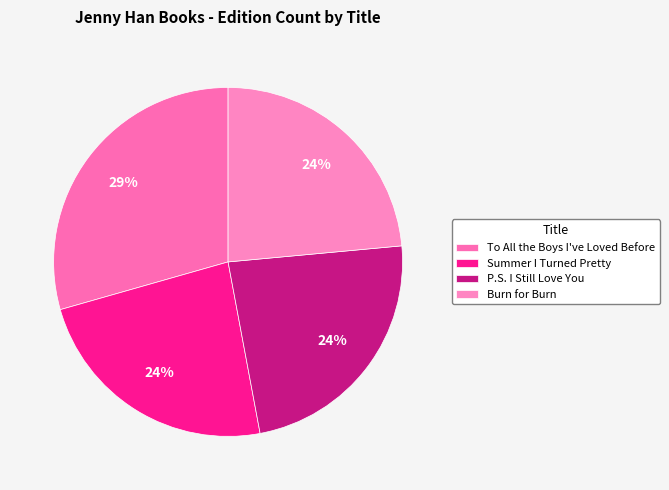

How many slices are in this pie chart?

4